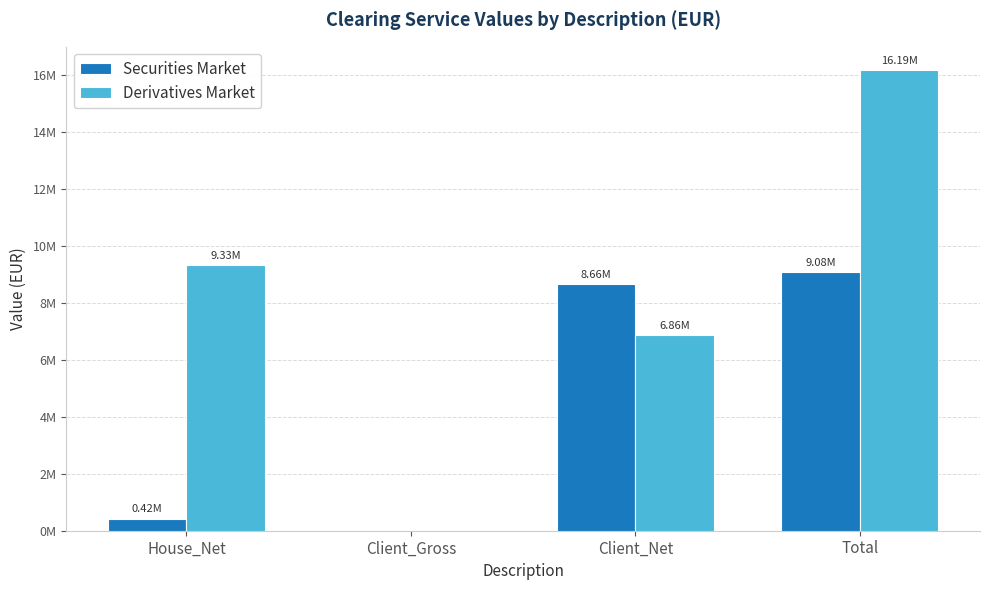

Does the chart contain stacked bars?

No